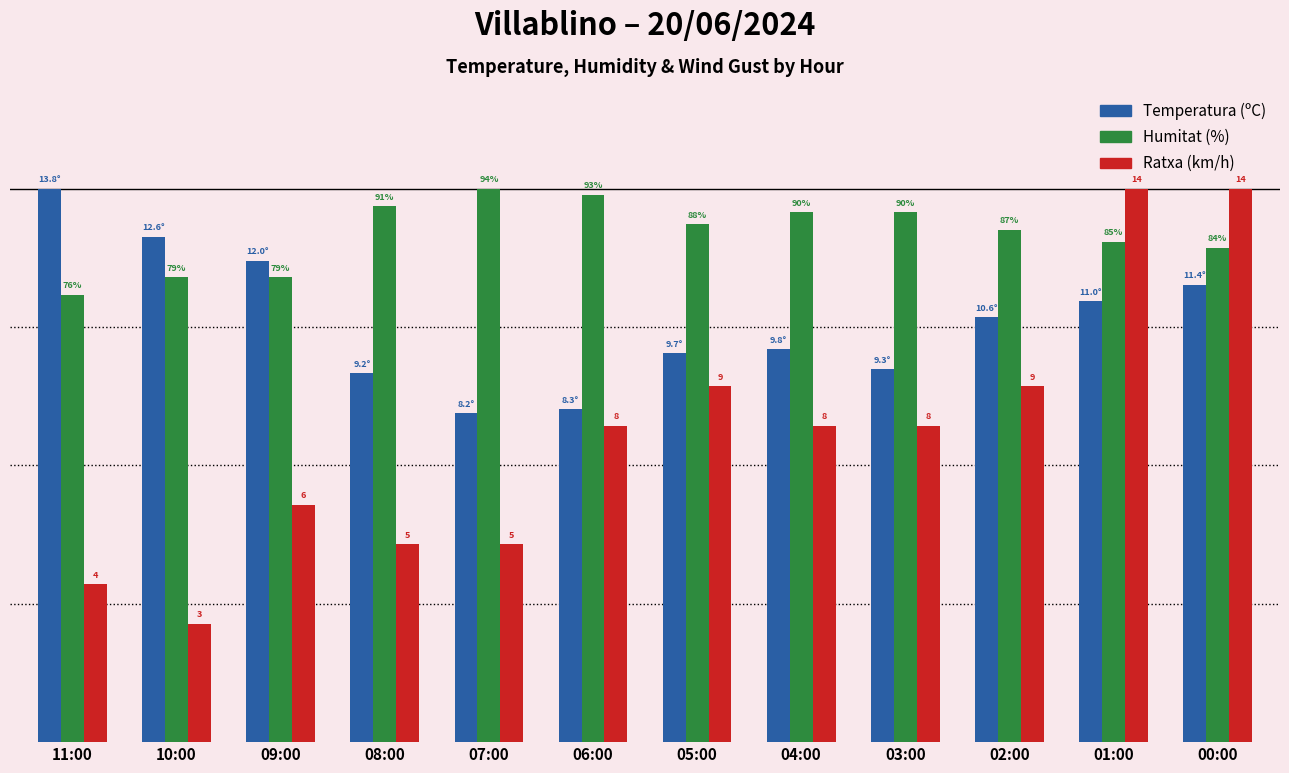

Reading right to left, list all the values displayed in this chart.

Temperatura (ºC): 82.6	79.7	76.8	67.4	71.0	70.3	60.1	59.4	66.7	87.0	91.3	100.0
Humitat (%): 89.4	90.4	92.6	95.7	95.7	93.6	98.9	100.0	96.8	84.0	84.0	80.9
Ratxa (km/h): 100.0	100.0	64.3	57.1	57.1	64.3	57.1	35.7	35.7	42.9	21.4	28.6